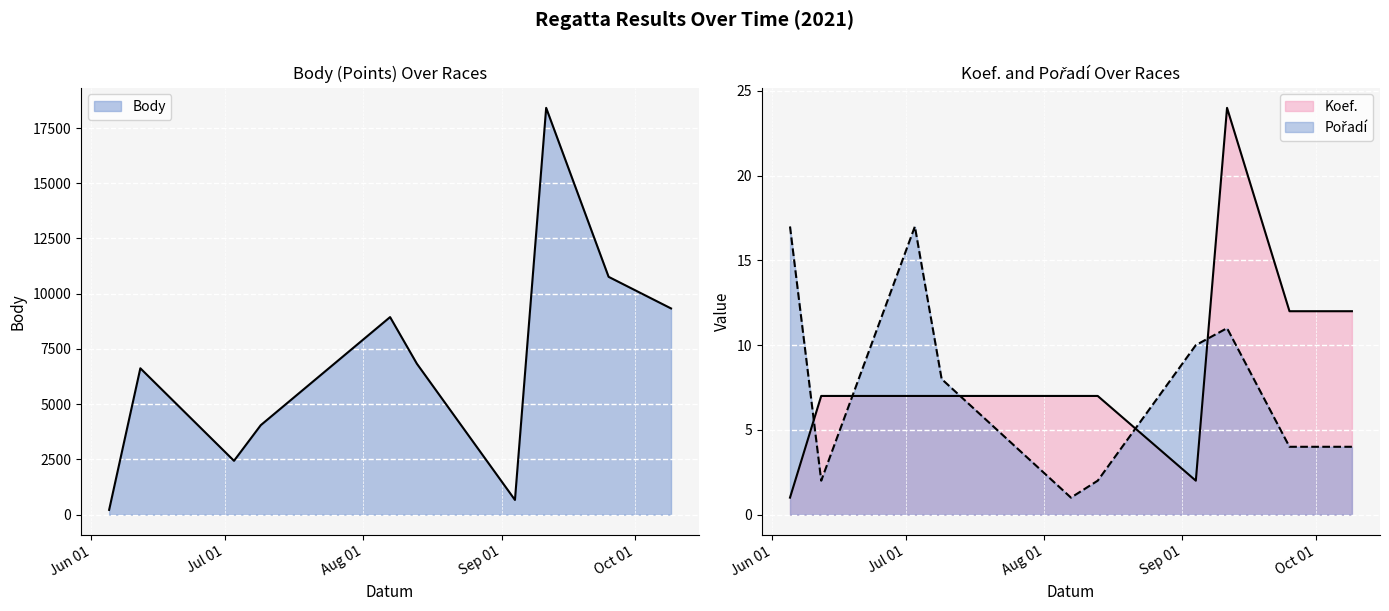

List the series in order of their peak value, lowest first.

Pořadí, Koef., Body